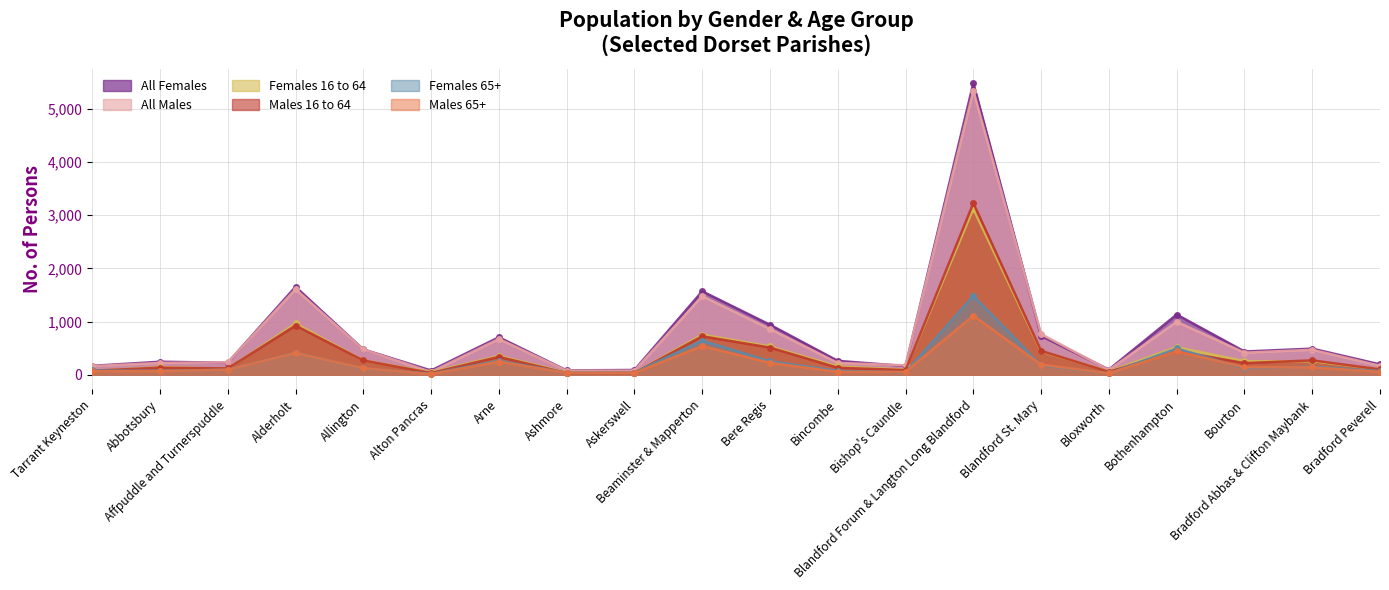

Between Bradford Peverell and Bishop's Caundle, which is larger?

Bradford Peverell